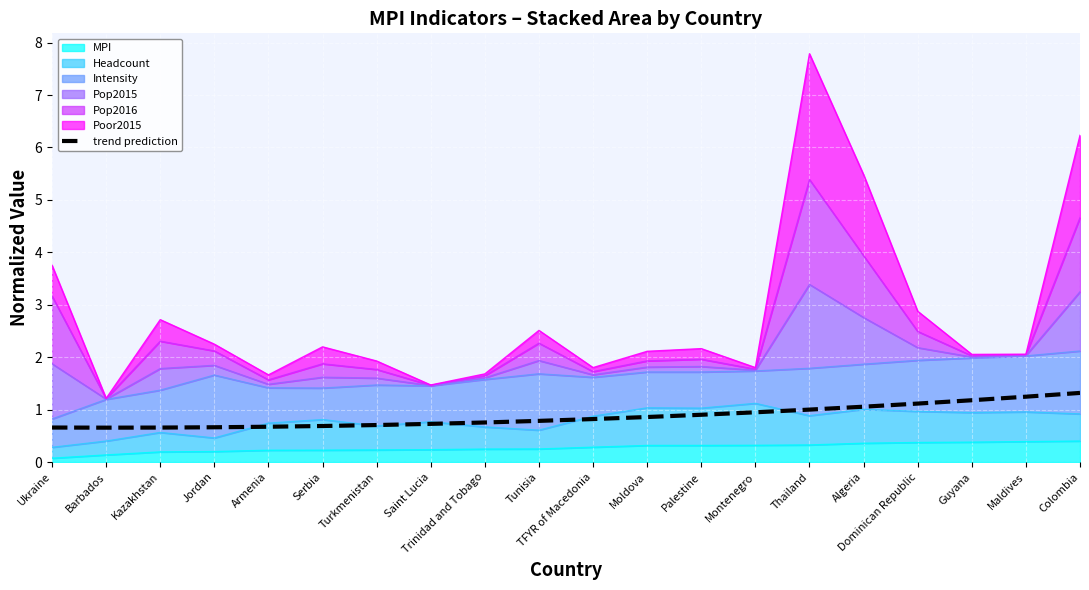

What position from the right is Trinidad and Tobago?

12